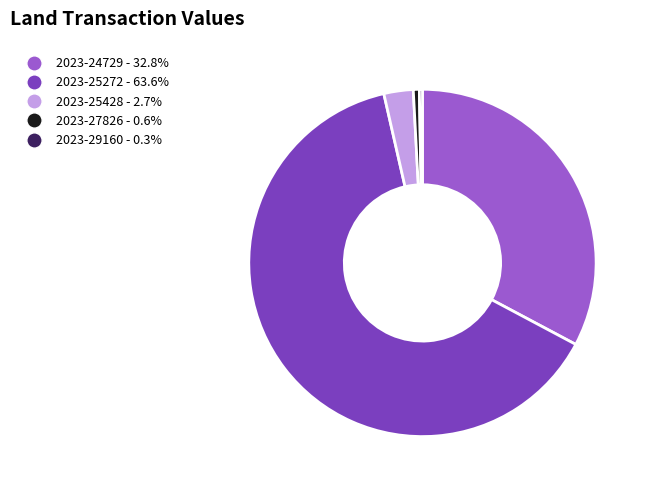

Which has a higher value, 2023-24729 or 2023-25272?

2023-25272